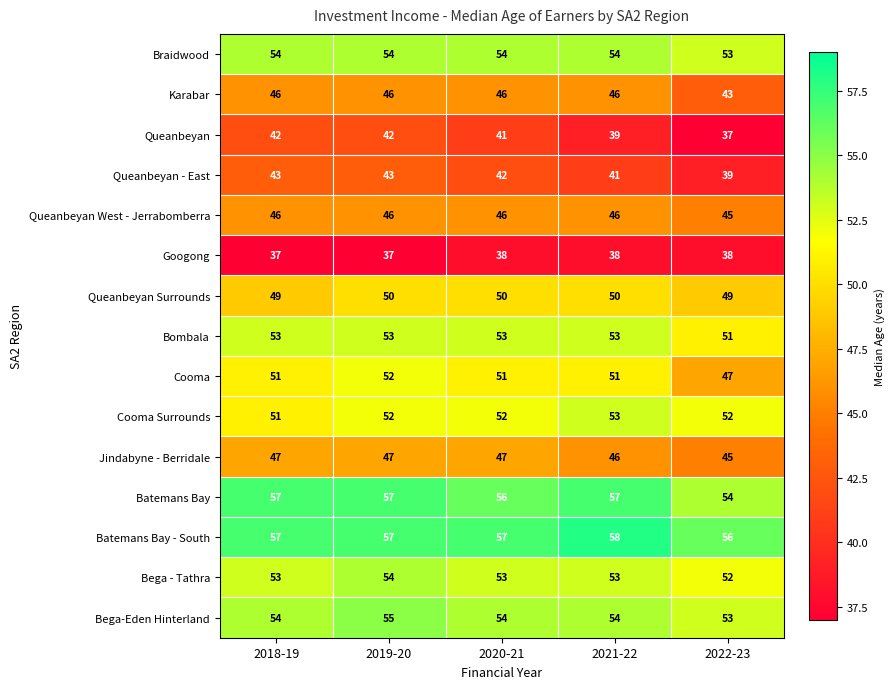

What is the smallest value displayed?

37